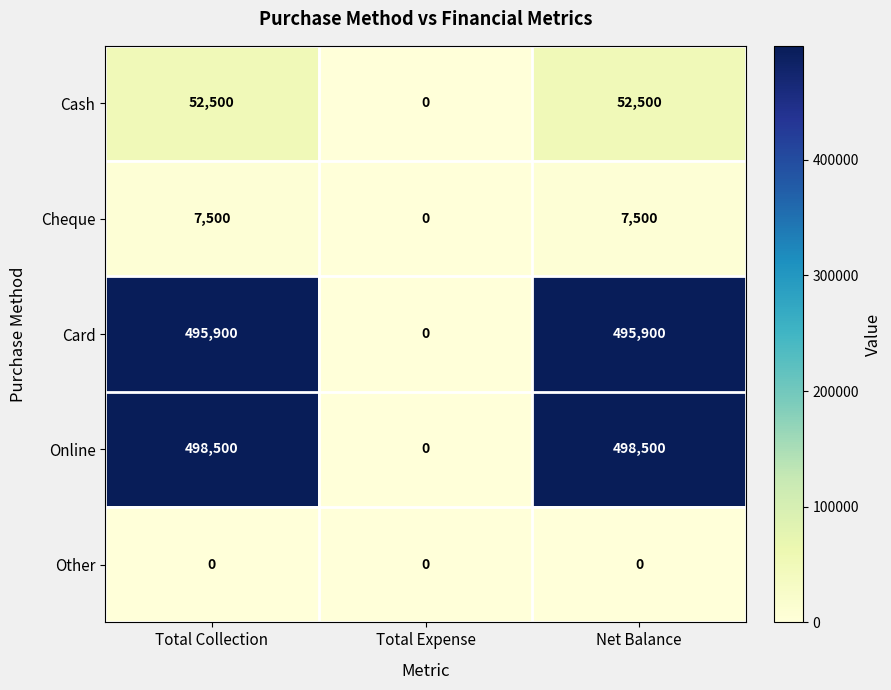

What is the sum of the Cheque values at Total Collection and Total Expense?

7500